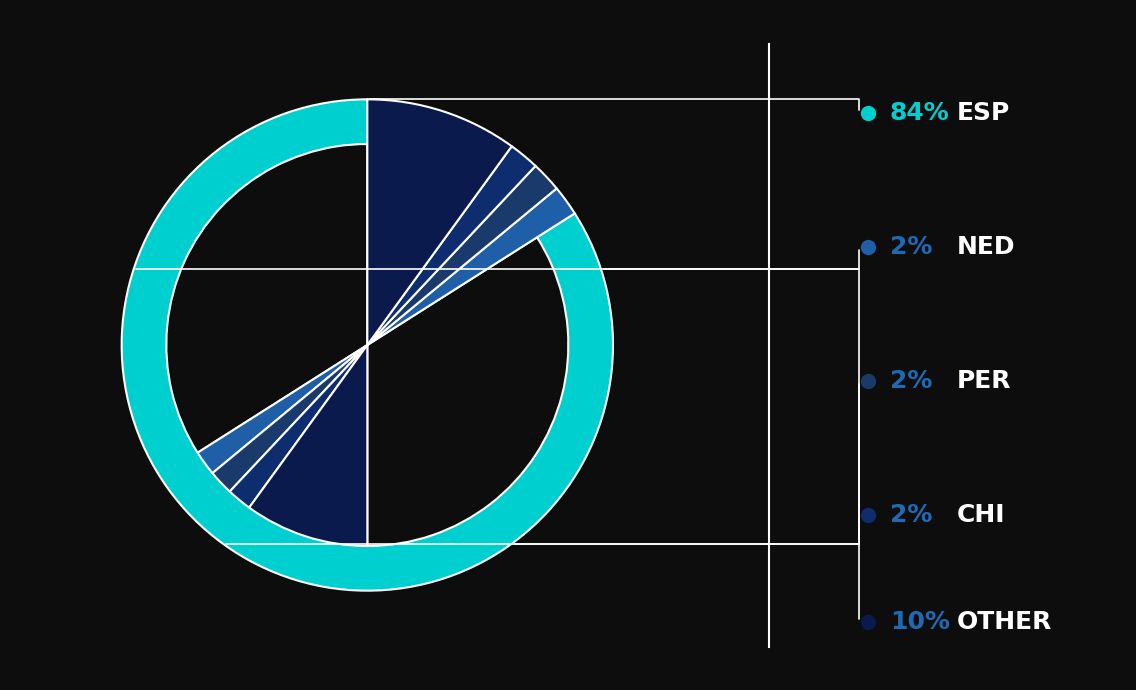

Is there a majority slice in this chart?

Yes